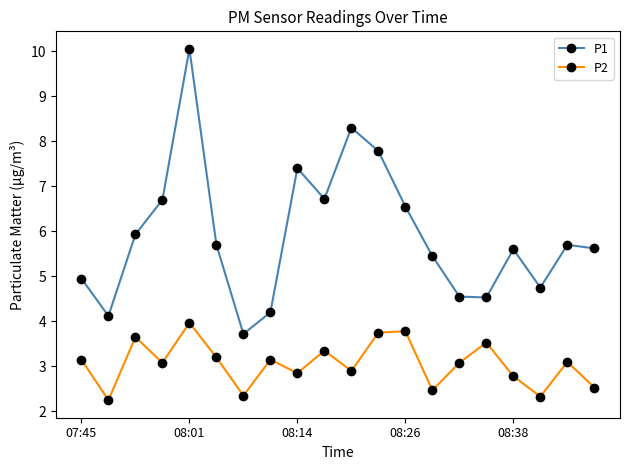

True or false: P1 and P2 cross at least once.

False